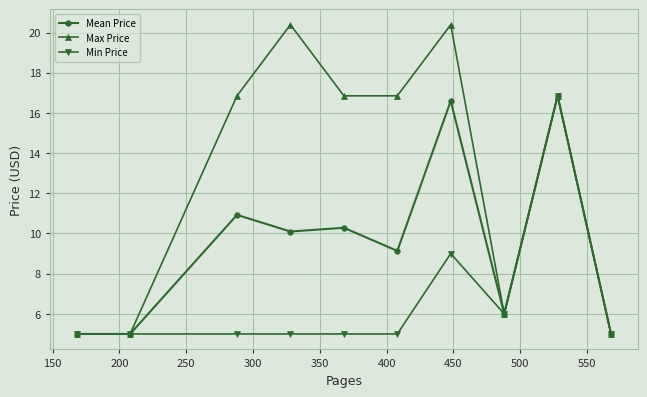

Which series has the largest total across all categories?

Max Price